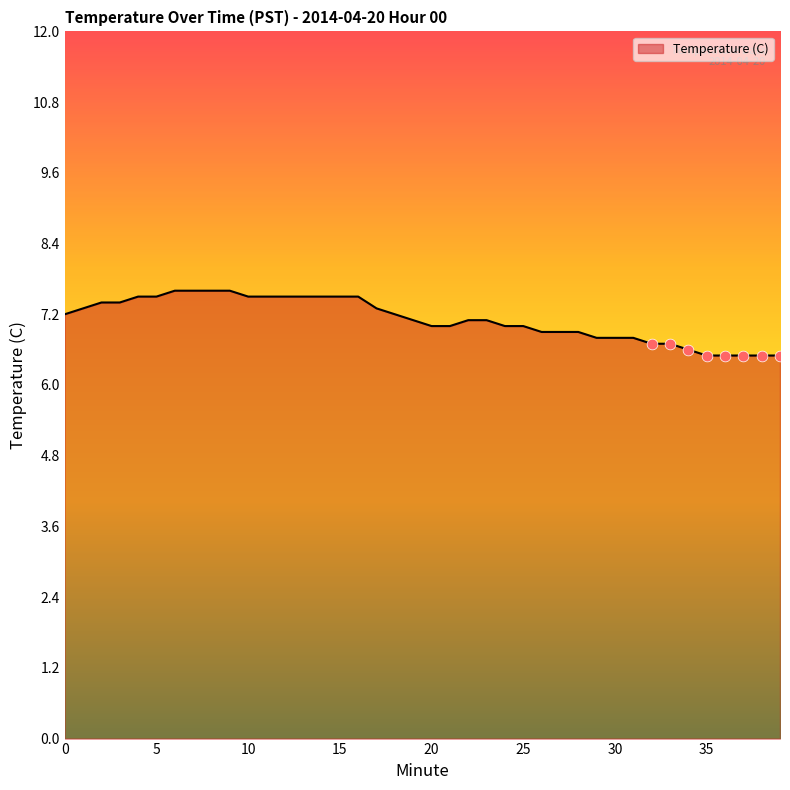

What is the greatest value displayed?

7.6